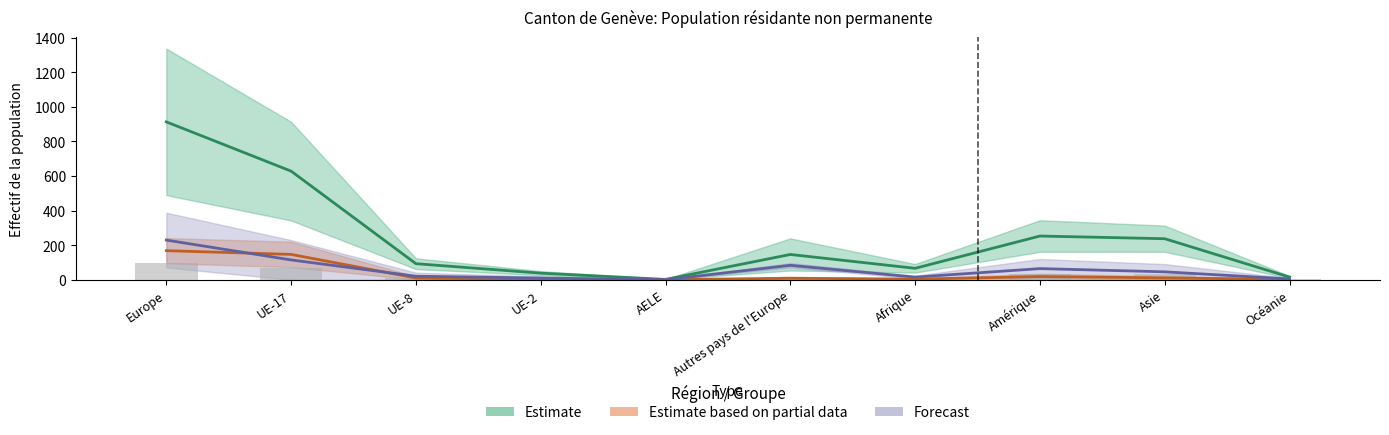

Is it true that Total population equals 343.9 at Amérique?

False